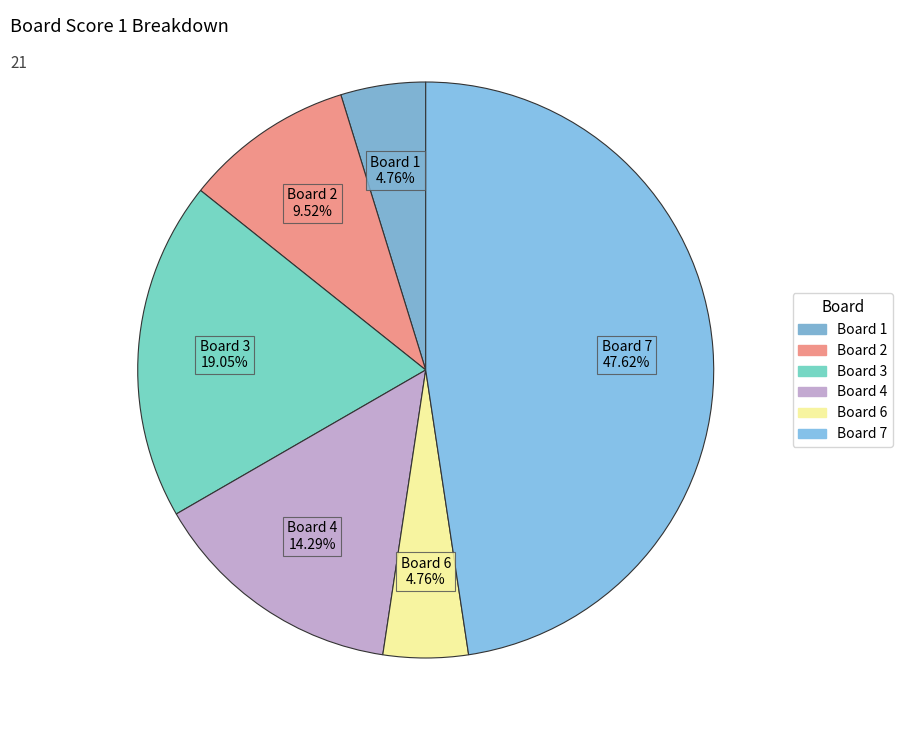

How many slices are in this pie chart?

6